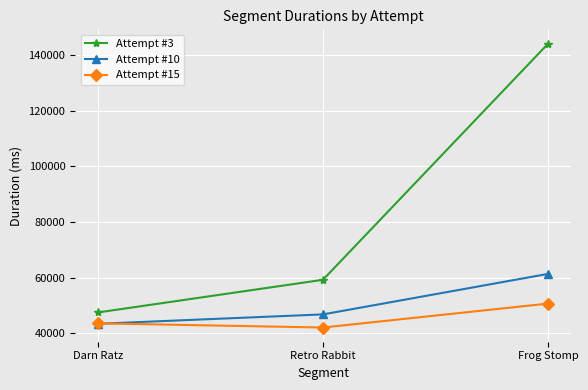

Is it true that Attempt #3 equals 219573 at Frog Stomp?

False